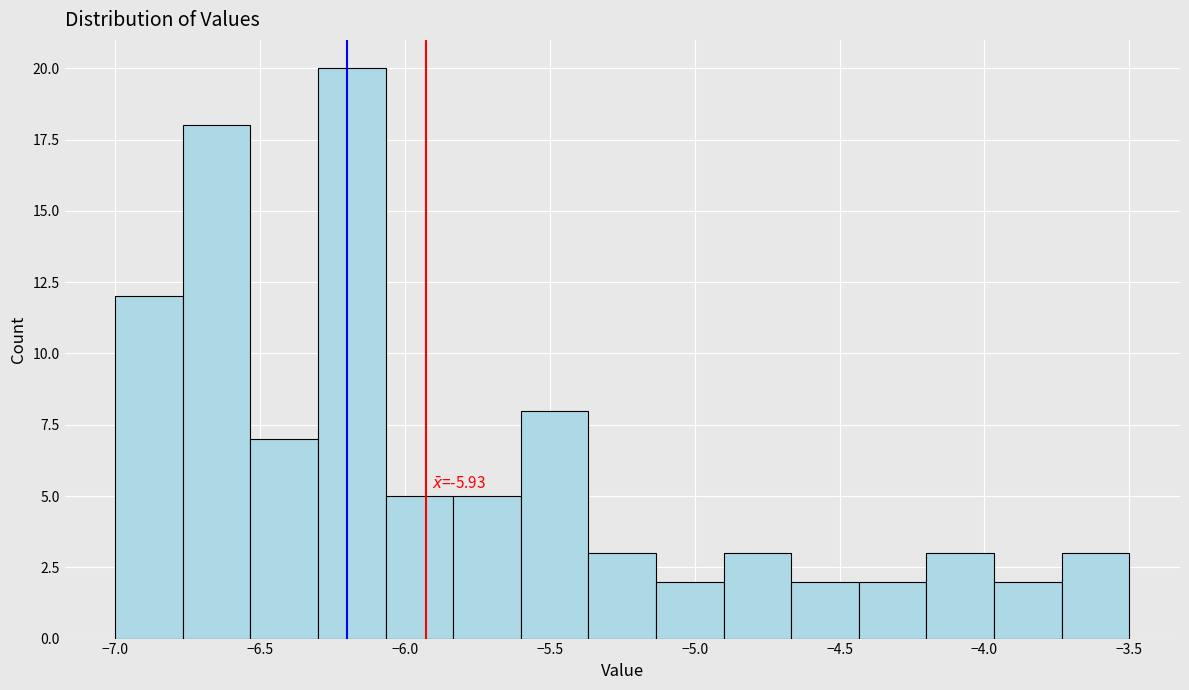

Which range on the x-axis has the tallest bar?

-6.30 to -6.05